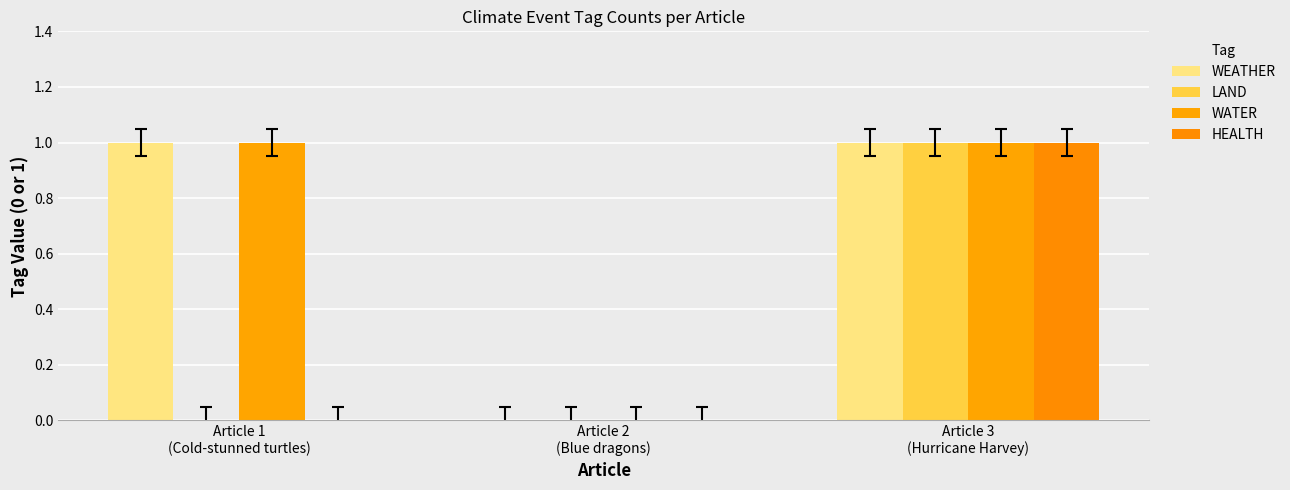

Rank the categories by WEATHER value from highest to lowest.

Article 1
(Cold-stunned turtles), Article 3
(Hurricane Harvey), Article 2
(Blue dragons)